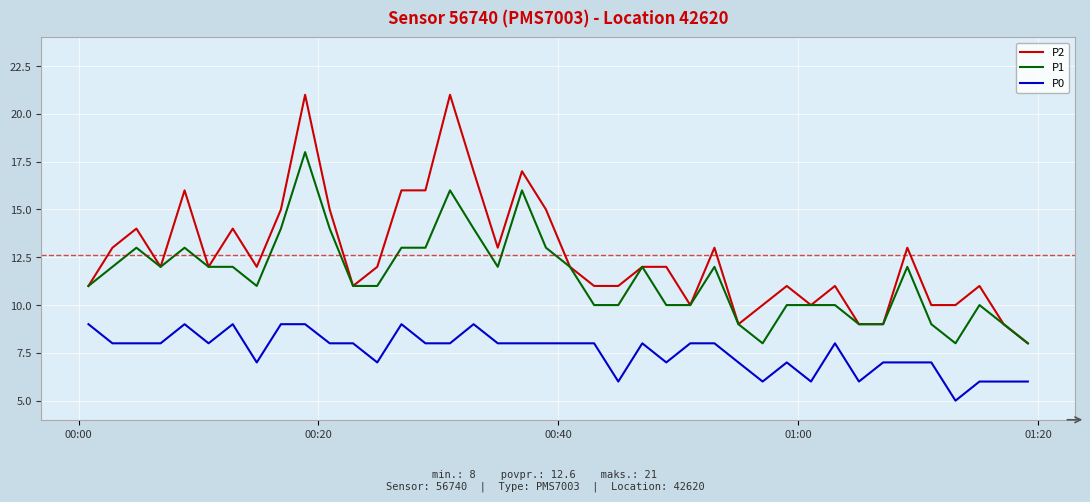

Which series has the largest total across all categories?

P2